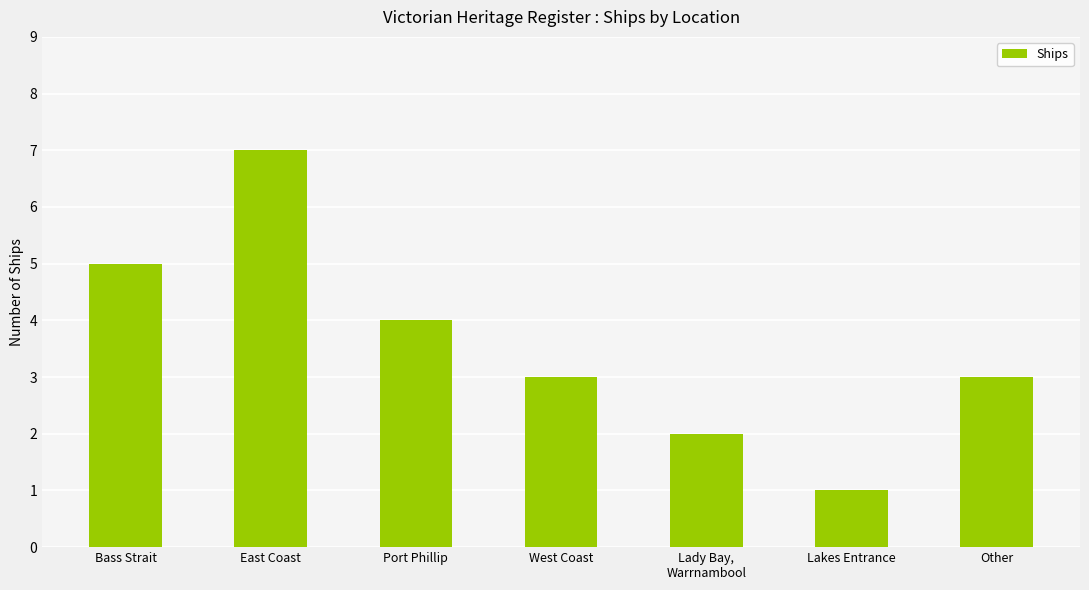

What is the greatest value displayed?

7